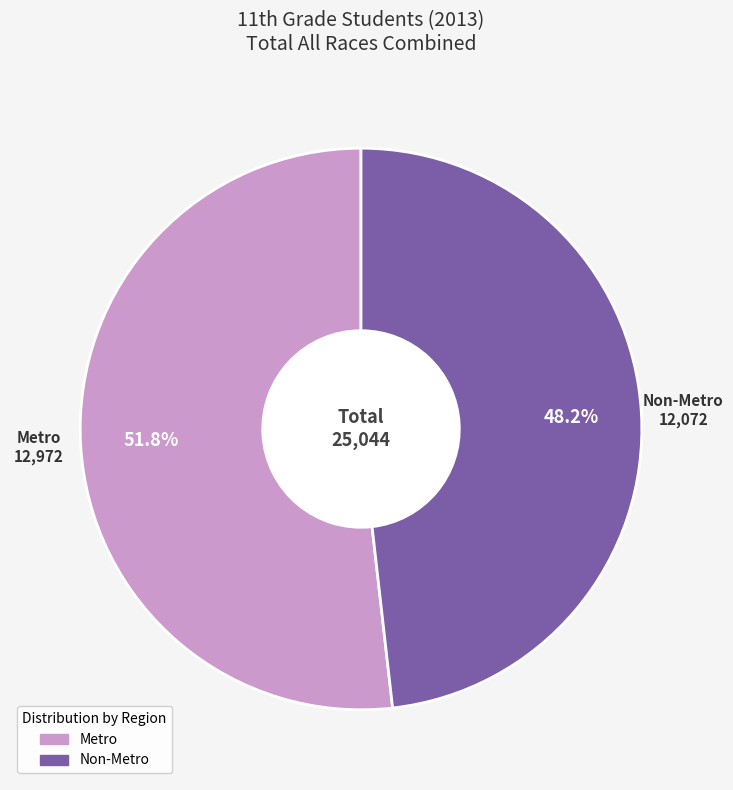

Is it true that Non-Metro is 48% of the pie?

True